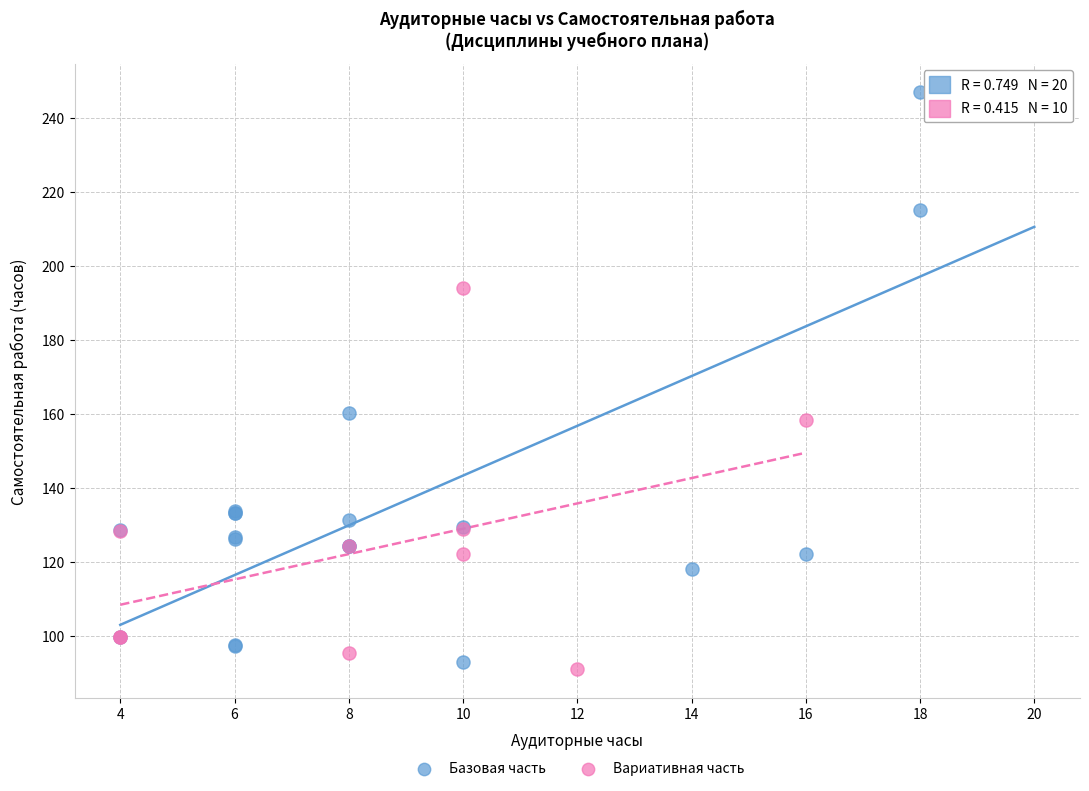

Which series has the widest spread of Y values?

Базовая часть